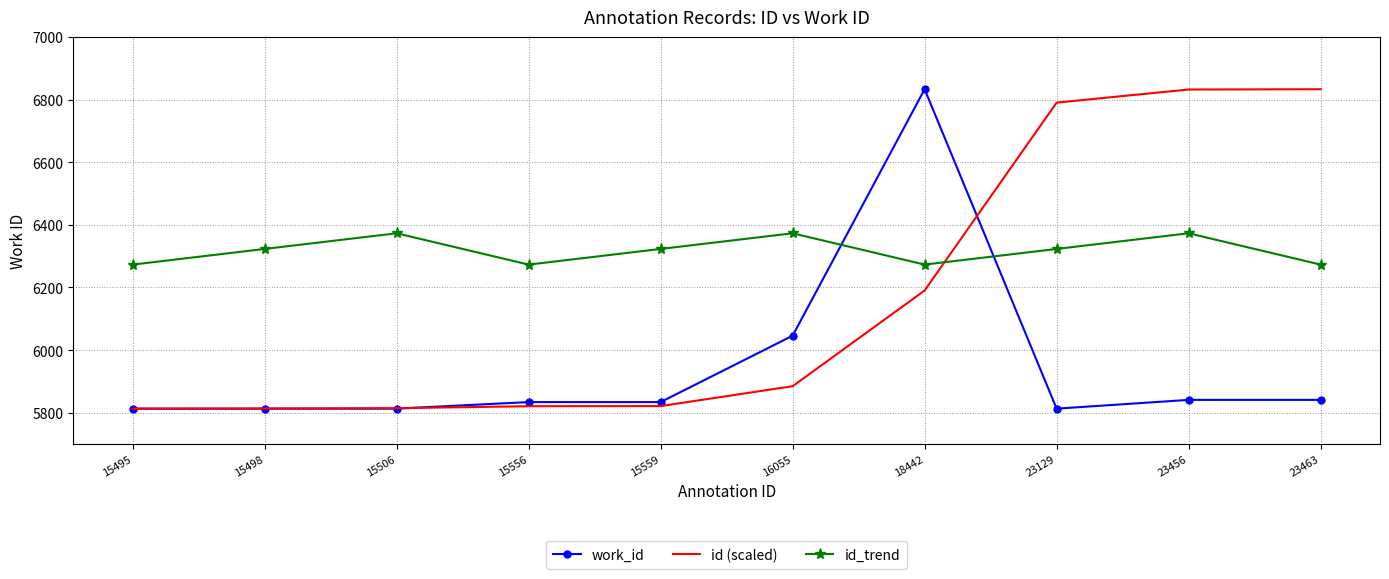

What is the difference between the highest and lowest values at 16055?

488.3